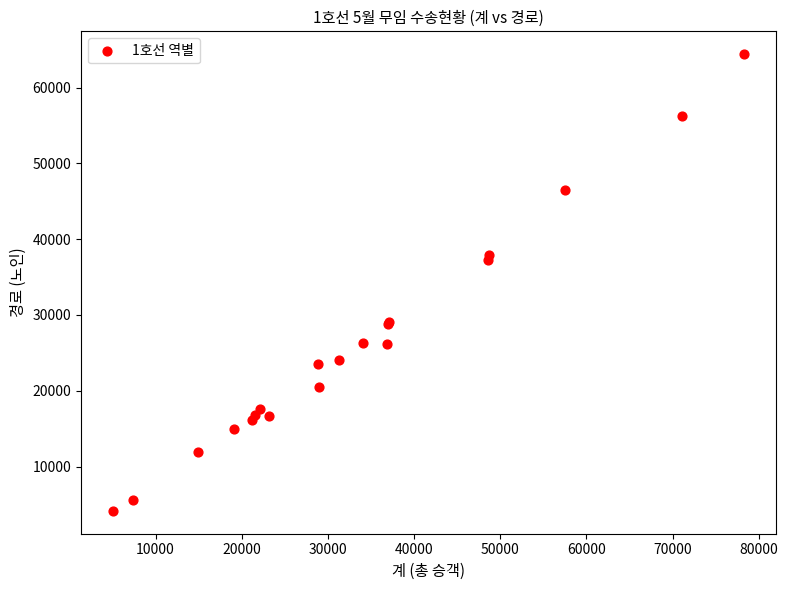

What Y value in the scatter plot is closest to 34281?

37202